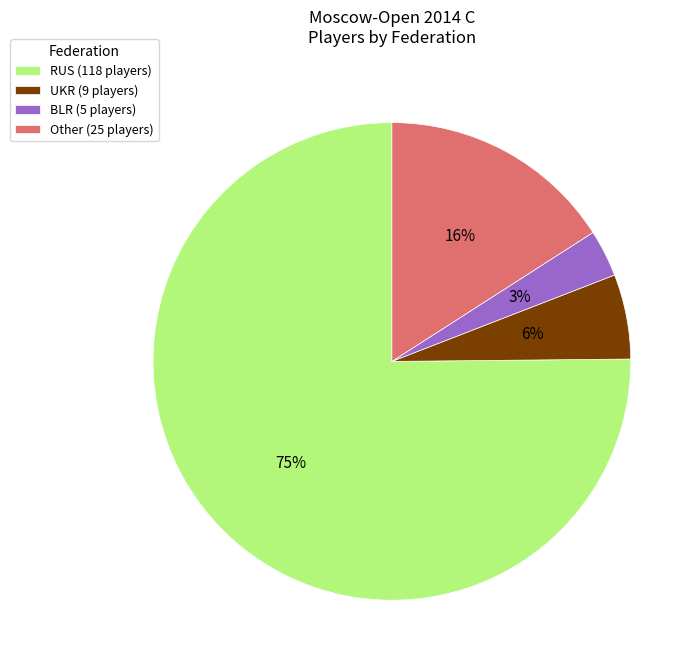

To the nearest percent, what portion does Other represent?

16%